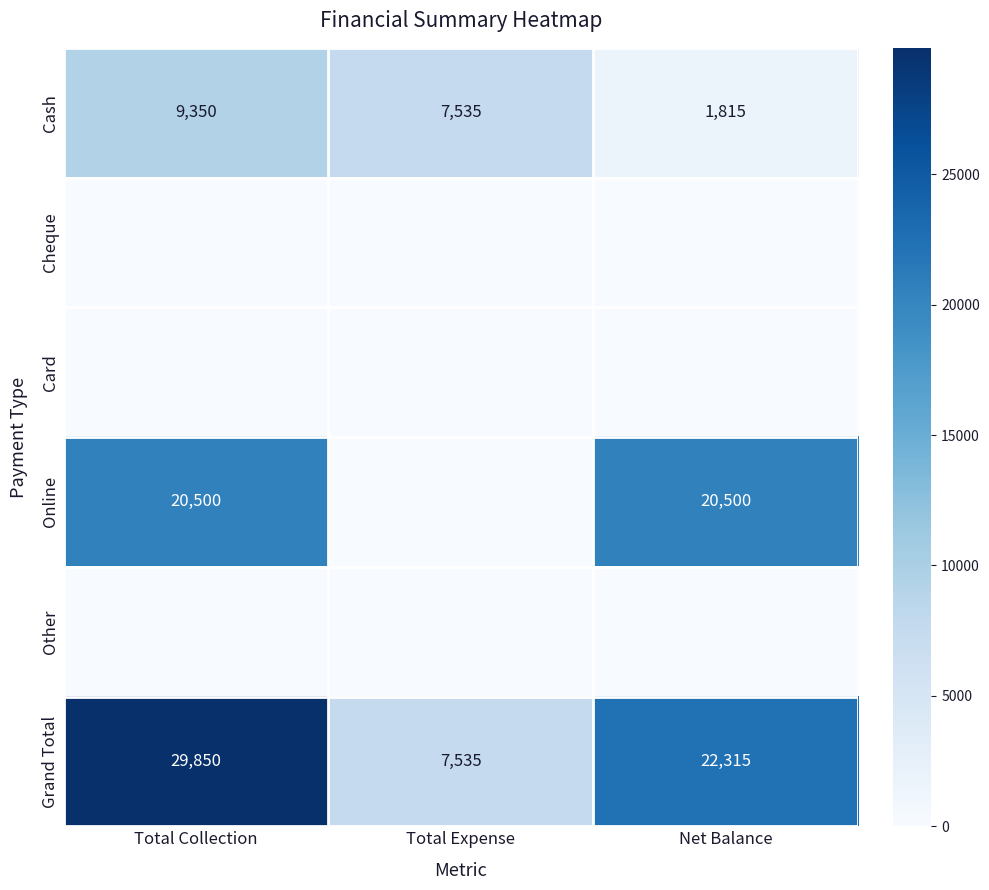

At which label is Grand Total closest to 18692?

Net Balance